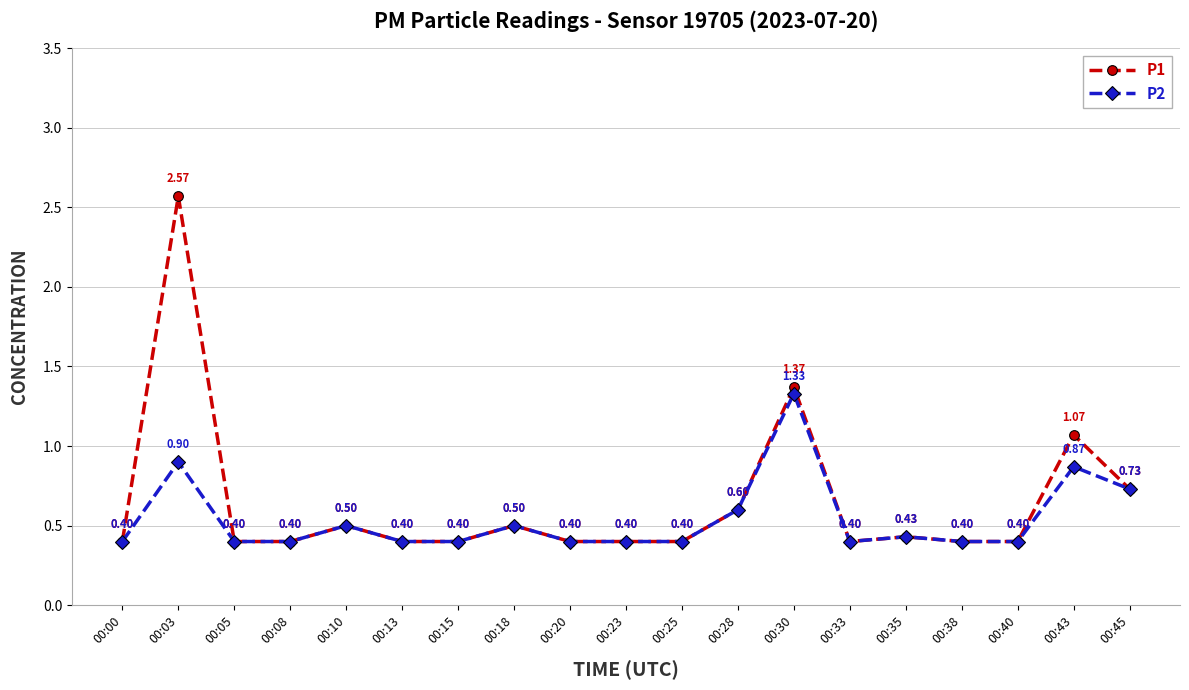

Is it true that P2 equals 0.4 at 00:25?

True